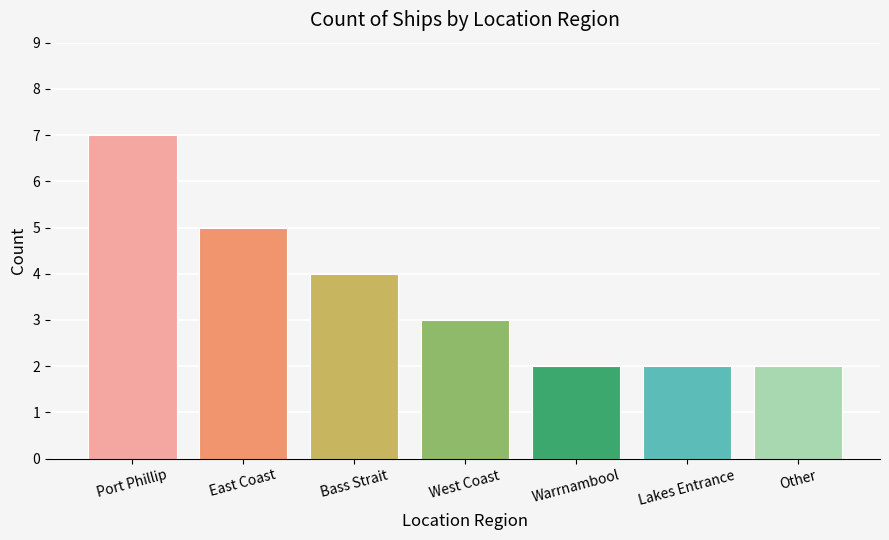

What is the label of the 2nd bar from the right?

Lakes Entrance